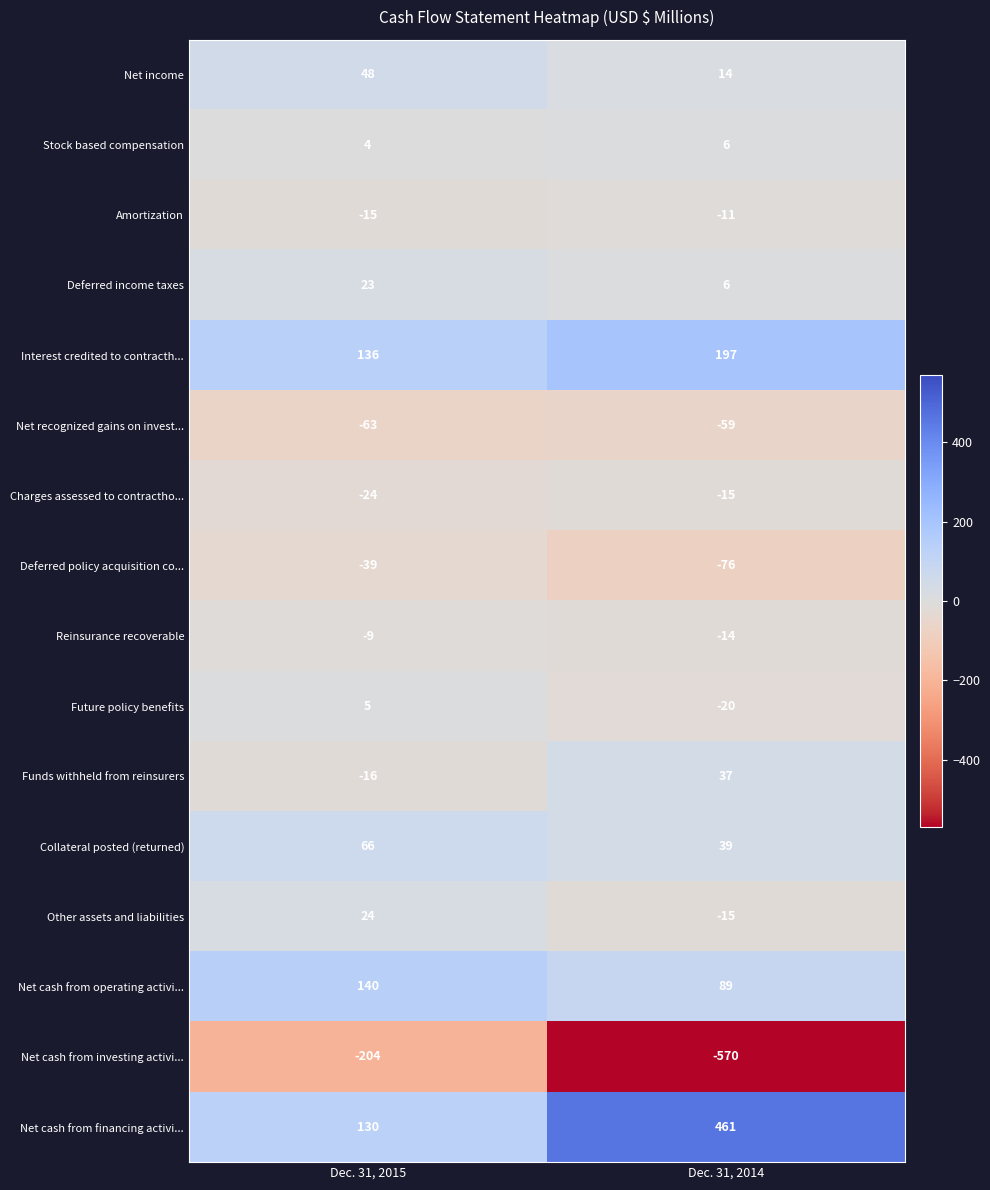

How many categories are shown in the chart?

2